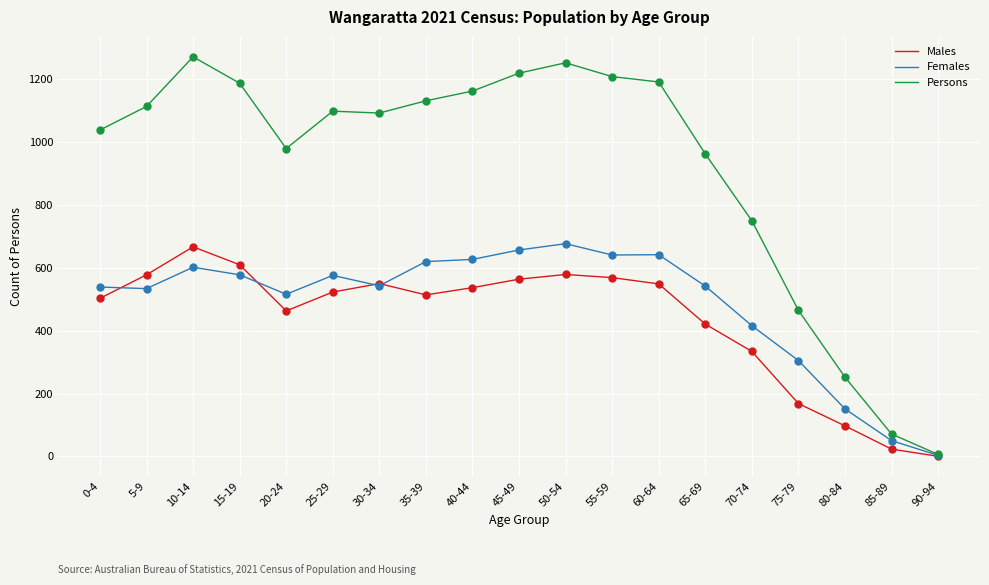

Between 5-9 and 85-89, which series saw the biggest shift?

Persons